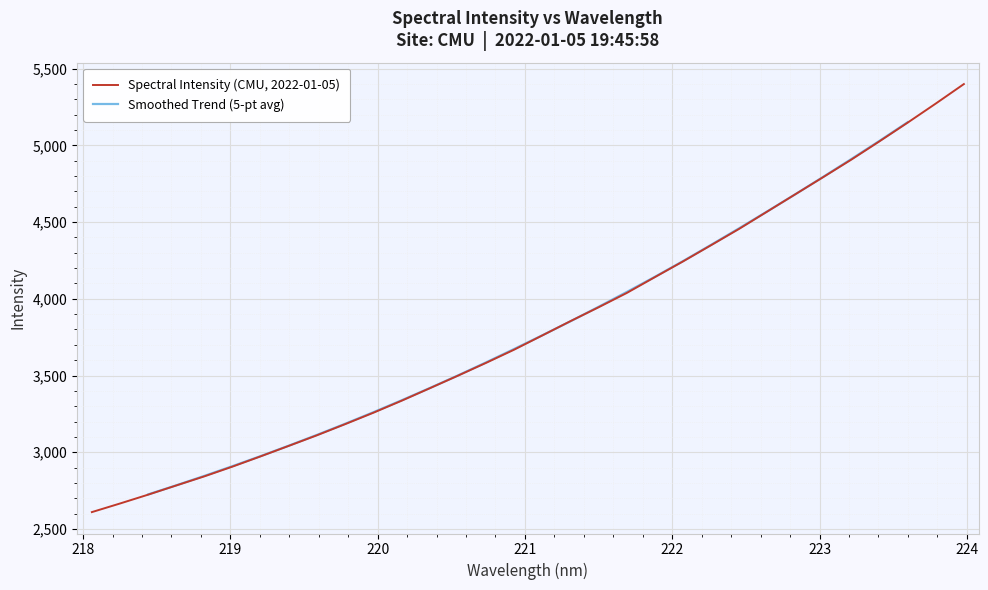

What is the maximum value shown in the chart?

5399.4